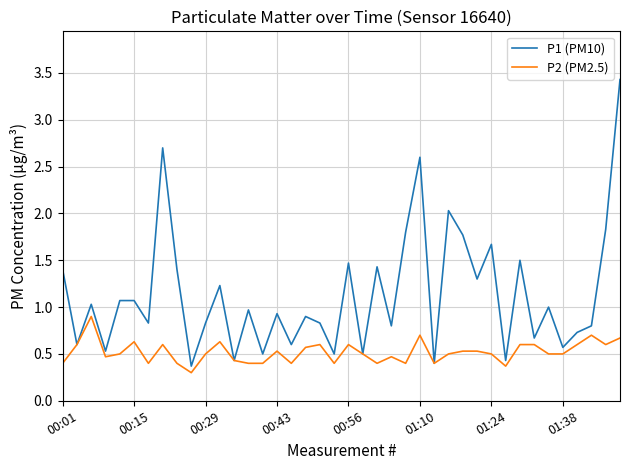

What is the greatest value displayed?

3.4